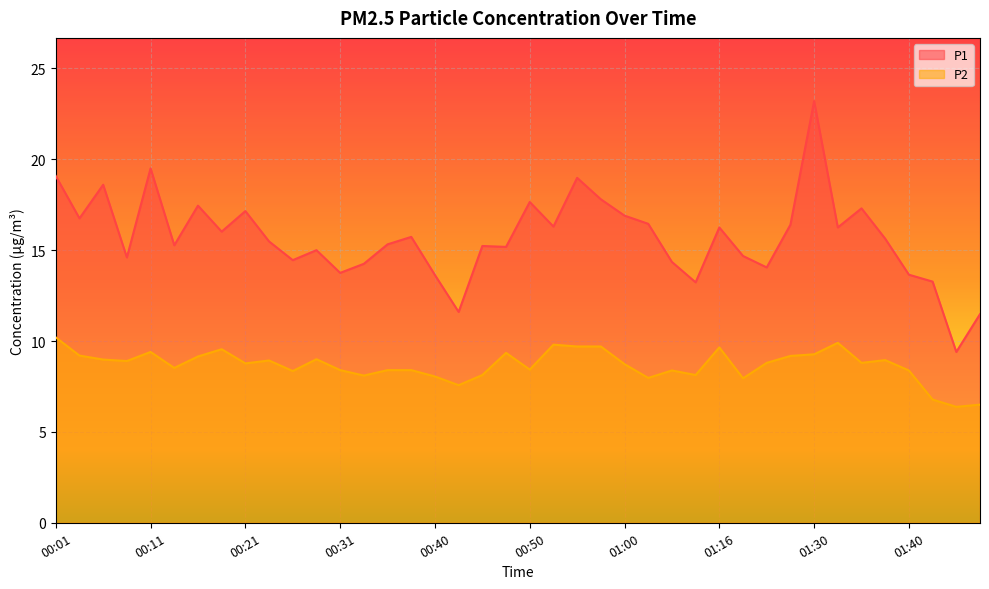

Is it true that P2 equals 5.7 at 00:21?

False